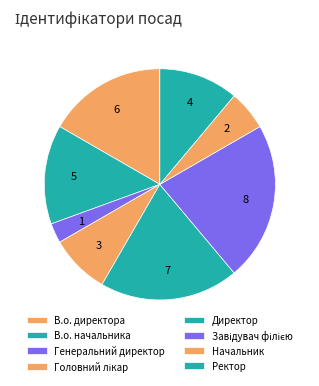

Is it true that В.о. директора is 22% of the pie?

False